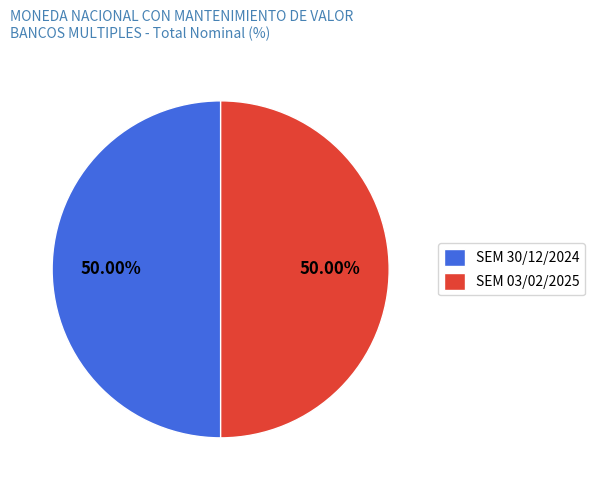

Is the sum of SEM 03/02/2025 and SEM 30/12/2024 greater than half?

Yes